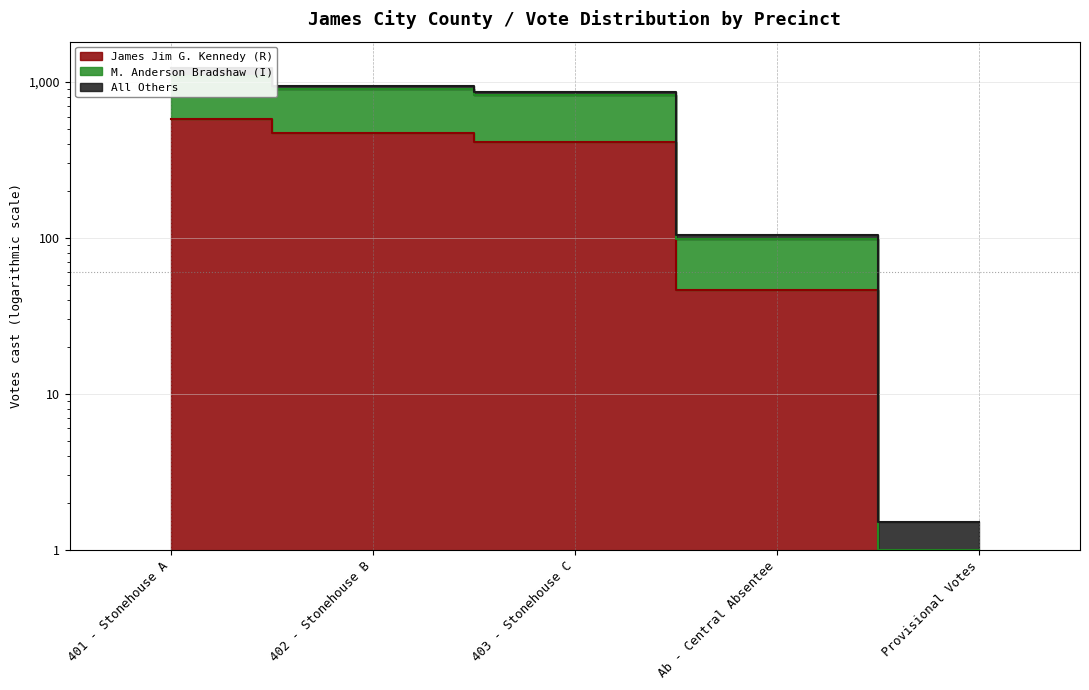

What position from the right is Ab - Central Absentee?

2